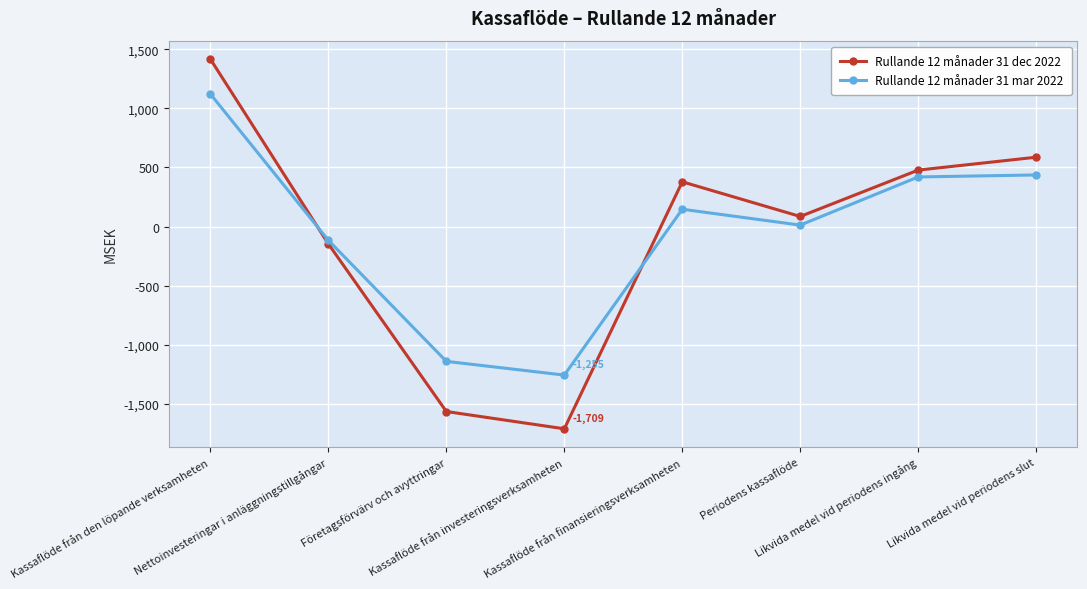

How many times do Rullande 12 månader 31 mar 2022 and Rullande 12 månader 31 dec 2022 cross each other?

2